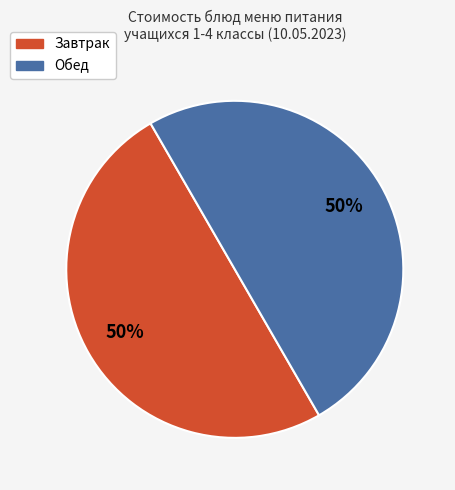

To the nearest percent, what is the average slice percentage?

50%